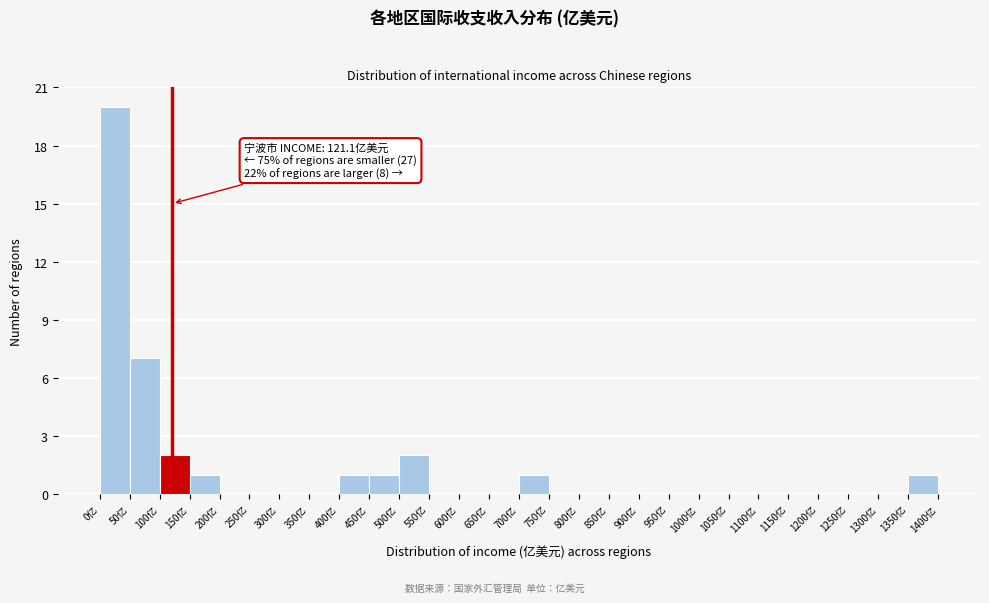

Which range on the x-axis has the tallest bar?

0 to 50